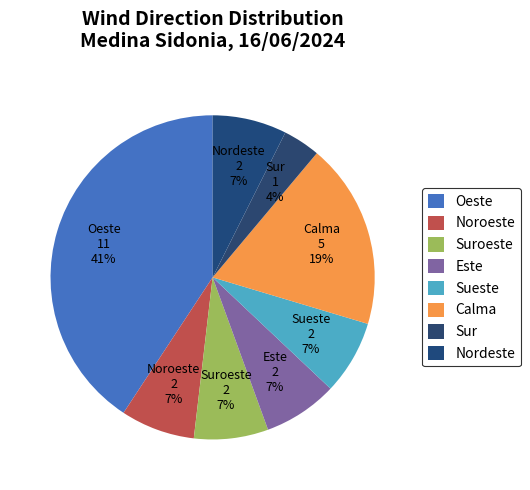

True or false: Noroeste accounts for 13% of the total.

False